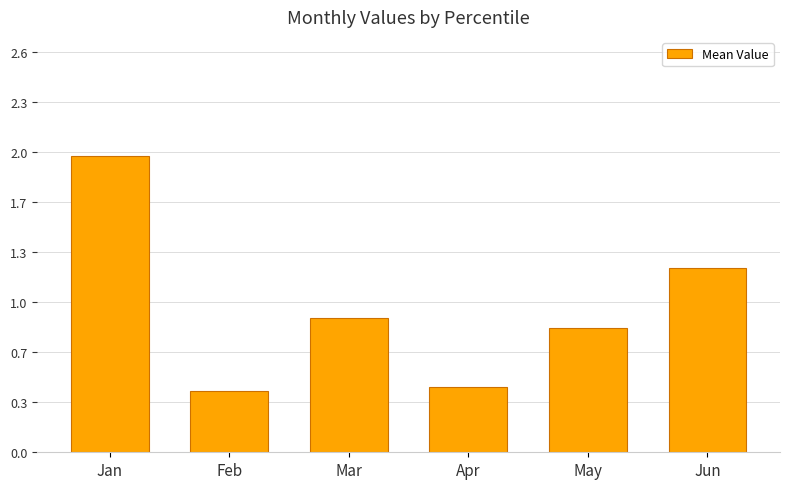

What is the minimum value shown in the chart?

0.4